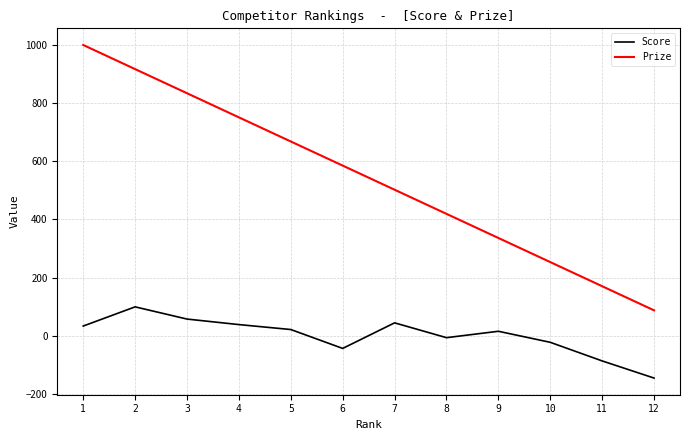

True or false: Prize and Score cross at least once.

False